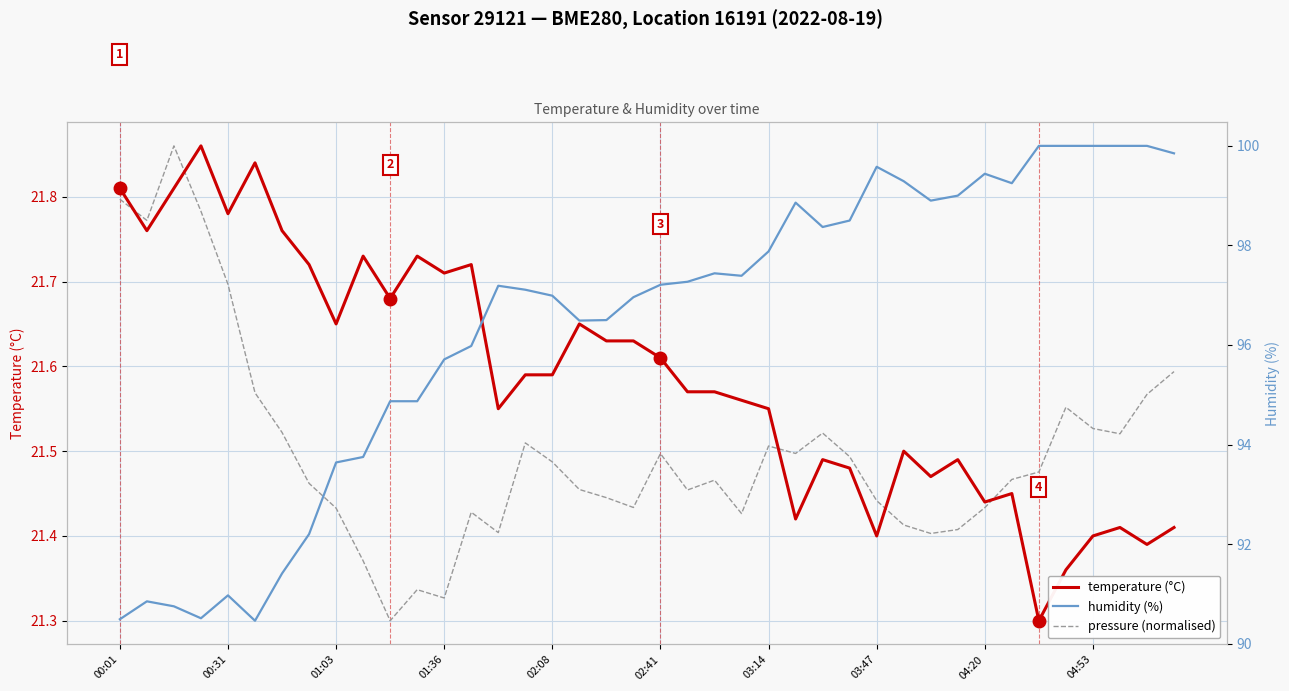

Is the value of pressure (normalised) at 00:31 greater than the value of humidity (%) at 15?

No